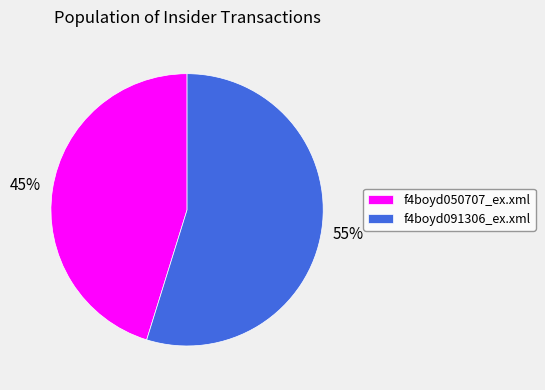

Is the sum of f4boyd050707_ex.xml and f4boyd091306_ex.xml greater than half?

Yes